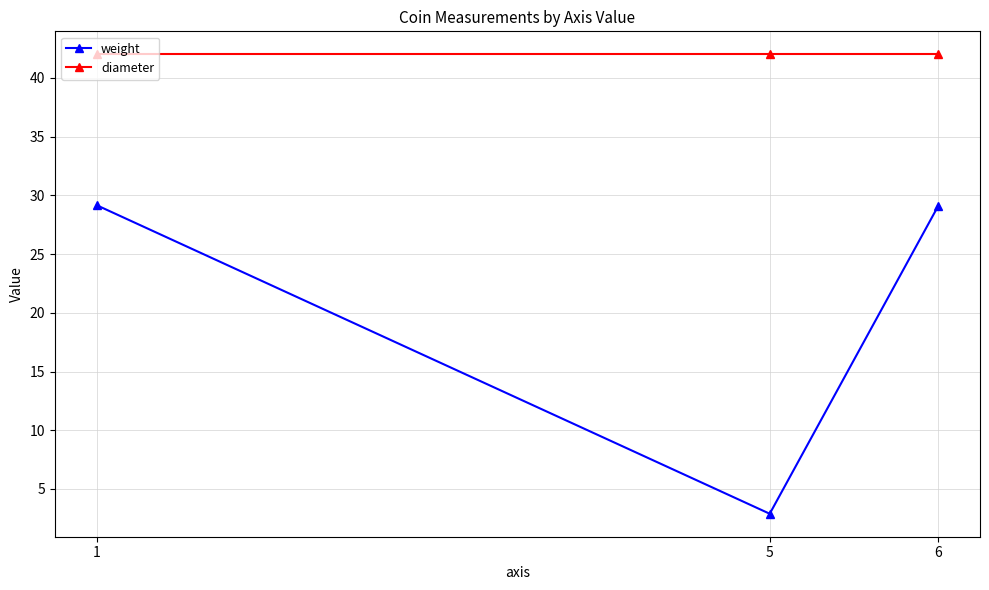

What is the average value of the weight series?

20.4